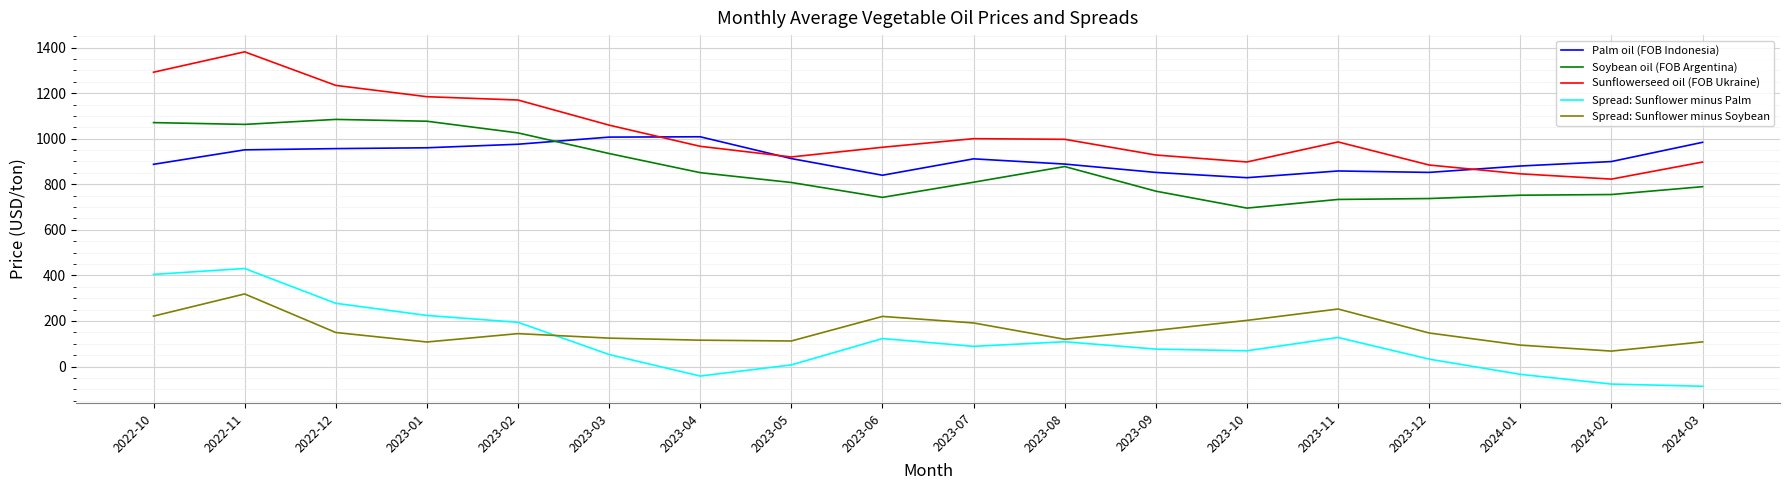

The value of Spread: Sunflower minus Soybean at 2023-07 is 125.8. True or false?

False